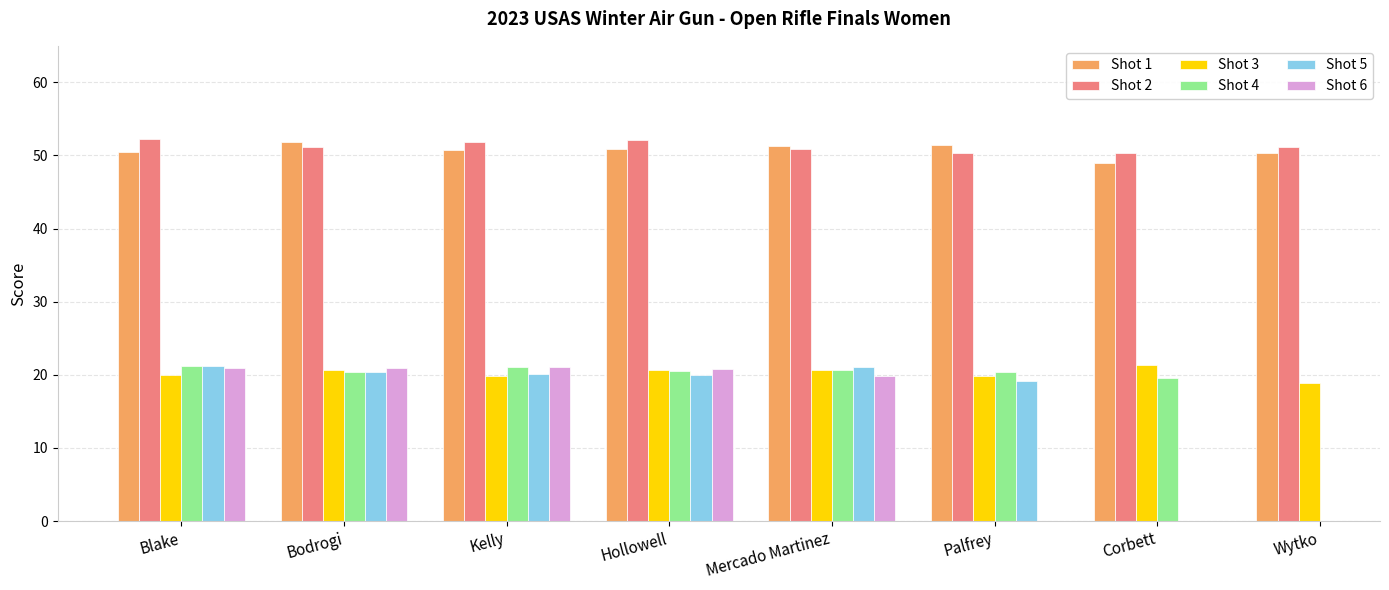

Count the number of categories in the chart.

8